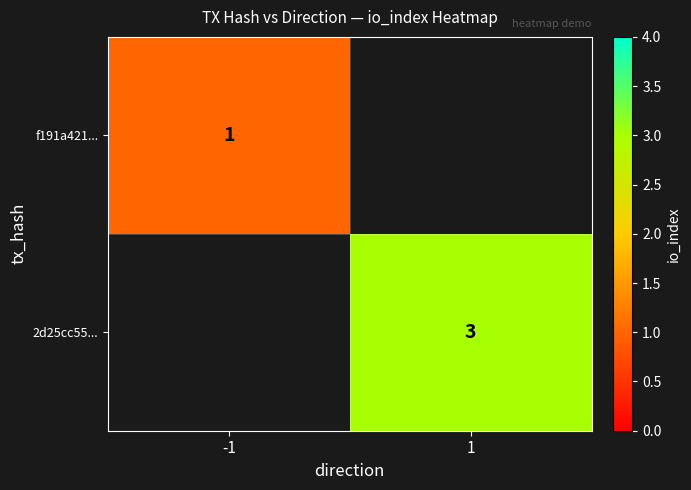

At how many categories does at least one series exceed 2?

1